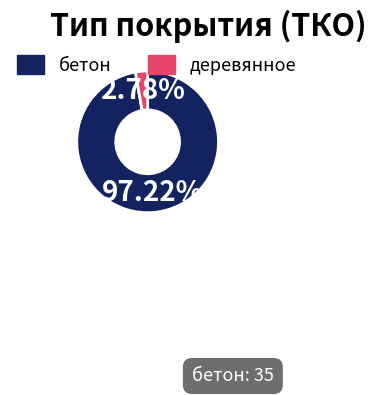

Rank the categories by value from highest to lowest.

бетон, деревянное